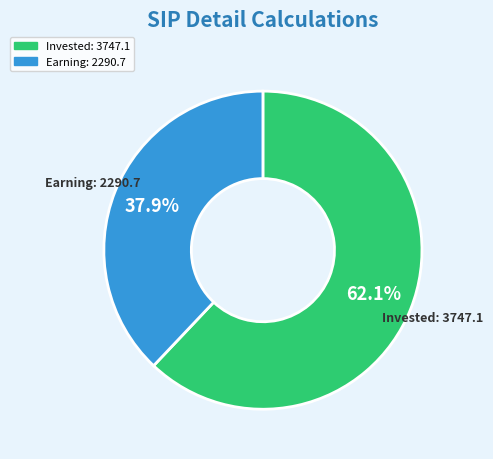

To the nearest percent, what is the average slice percentage?

50%